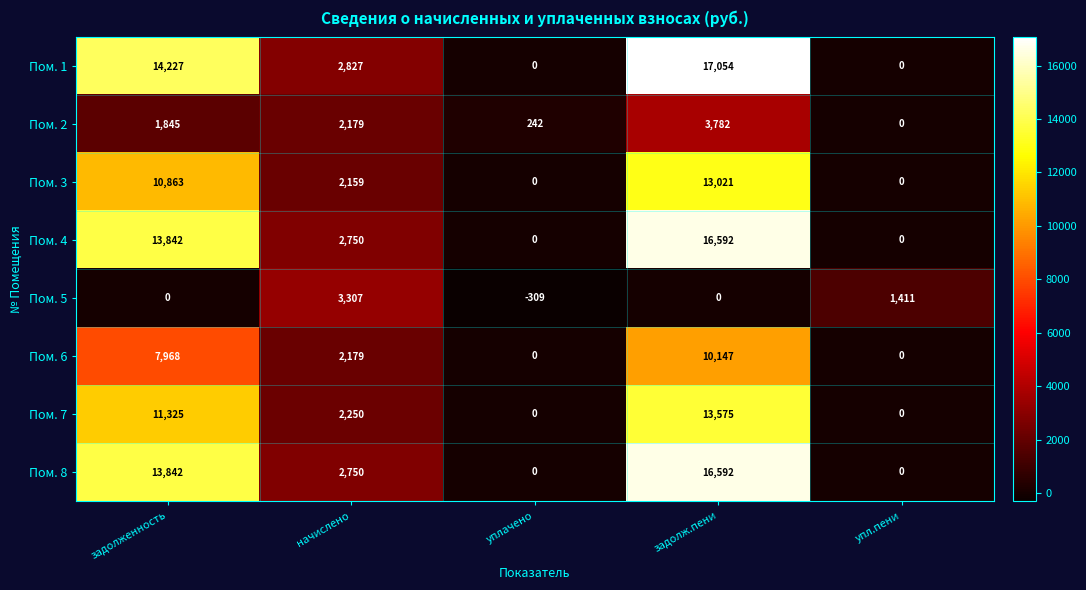

Is it true that Пом. 2 equals 1335 at задолж.пени?

False